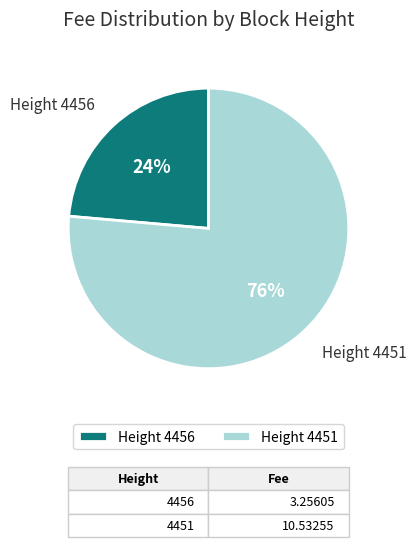

What is the majority slice?

Height 4451